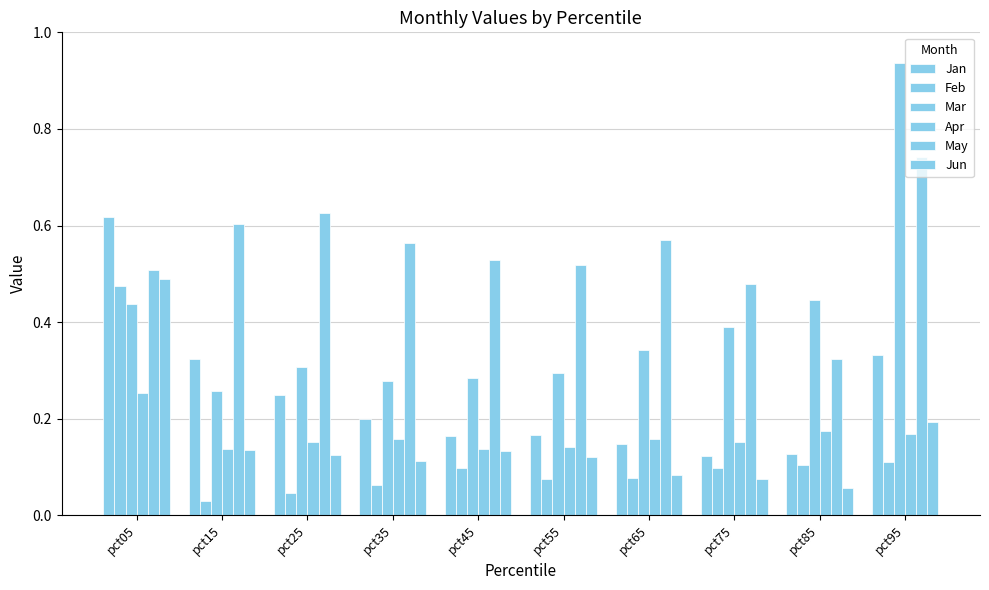

What is the value of the May bar at the 7th from the left?

0.6